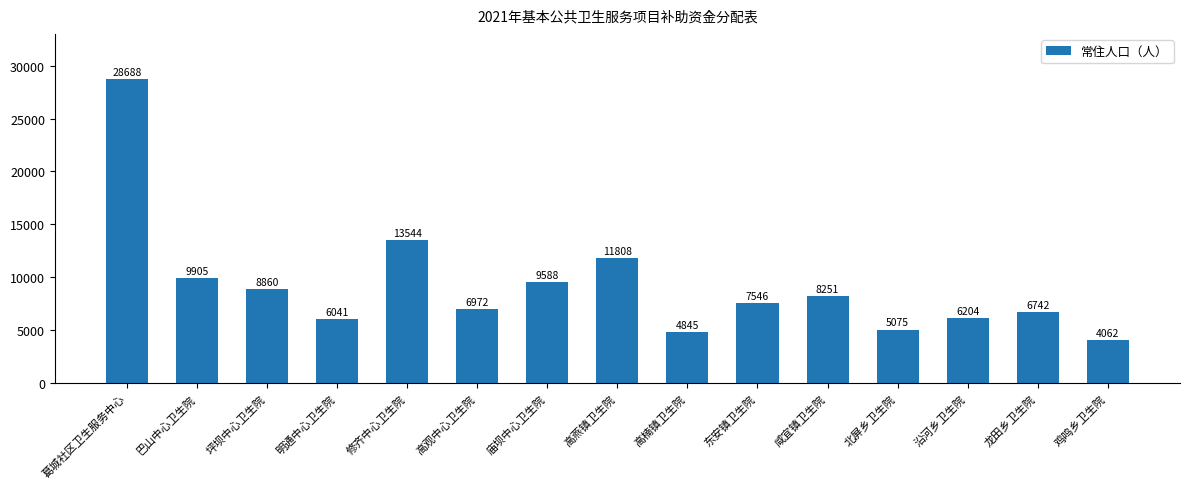

Reading left to right, list all the values displayed in this chart.

葛城社区卫生服务中心=28688	巴山中心卫生院=9905	坪坝中心卫生院=8860	明通中心卫生院=6041	修齐中心卫生院=13544	高观中心卫生院=6972	庙坝中心卫生院=9588	高燕镇卫生院=11808	高楠镇卫生院=4845	东安镇卫生院=7546	咸宜镇卫生院=8251	北屏乡卫生院=5075	沿河乡卫生院=6204	龙田乡卫生院=6742	鸡鸣乡卫生院=4062